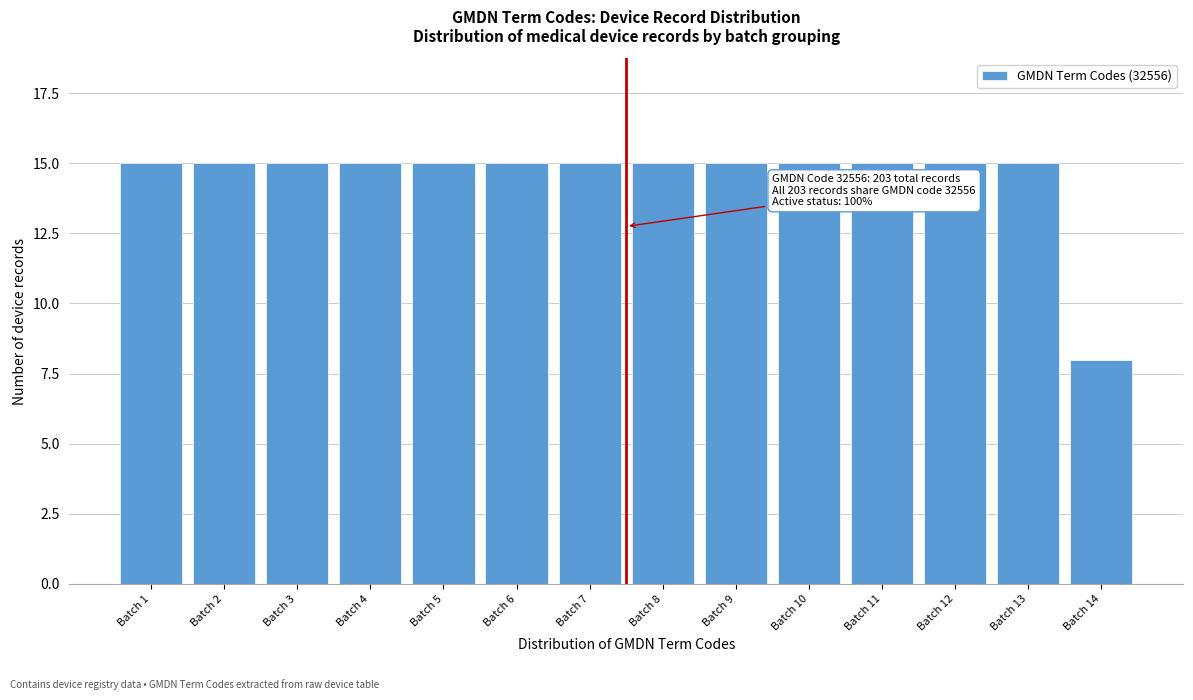

Reading left to right, list all the values displayed in this chart.

15	15	15	15	15	15	15	15	15	15	15	15	15	8